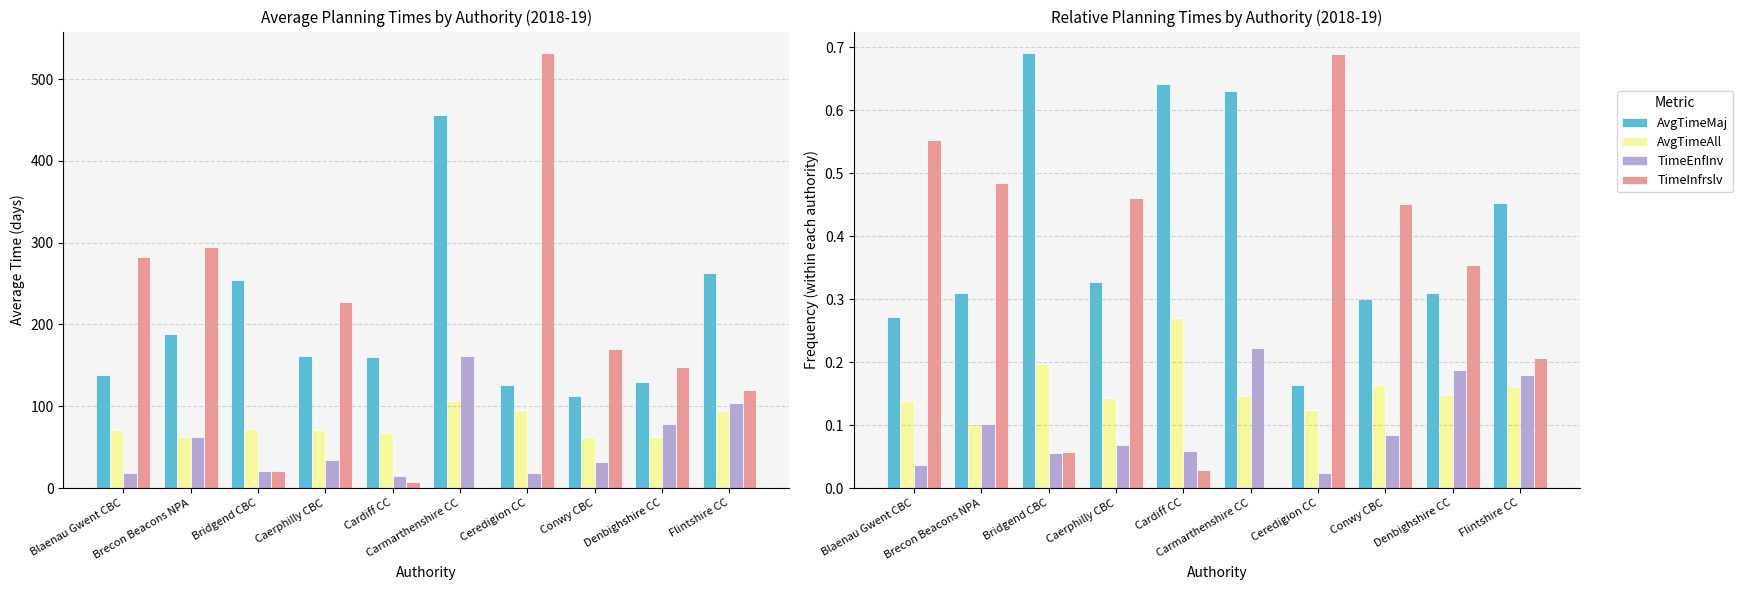

The TimeEnfInv series shows 0.1 at Conwy CBC. True or false?

False